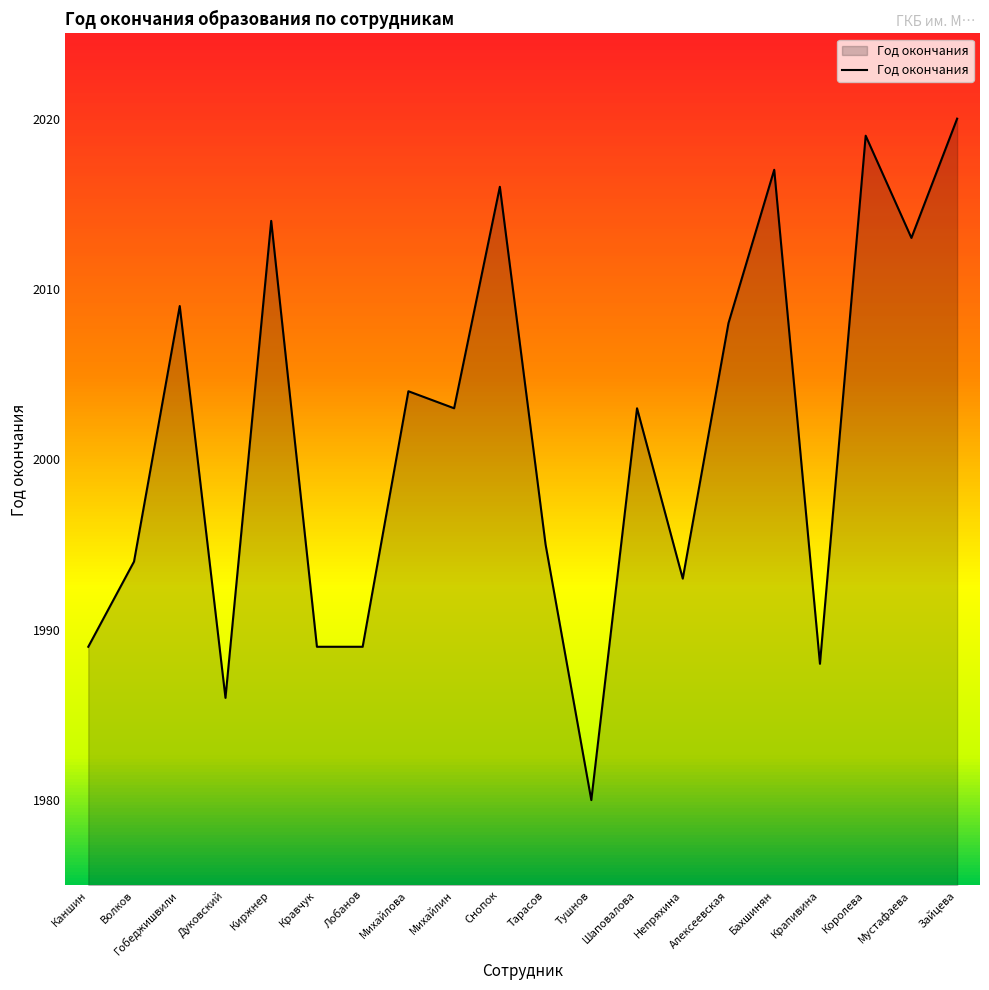

Approximately how many times larger is the value at Михайлин compared to Дуковский?

1.0